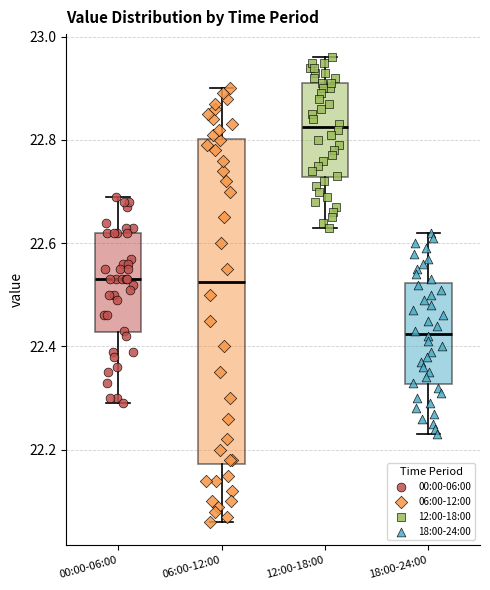

Which box has the highest median line?

12:00-18:00